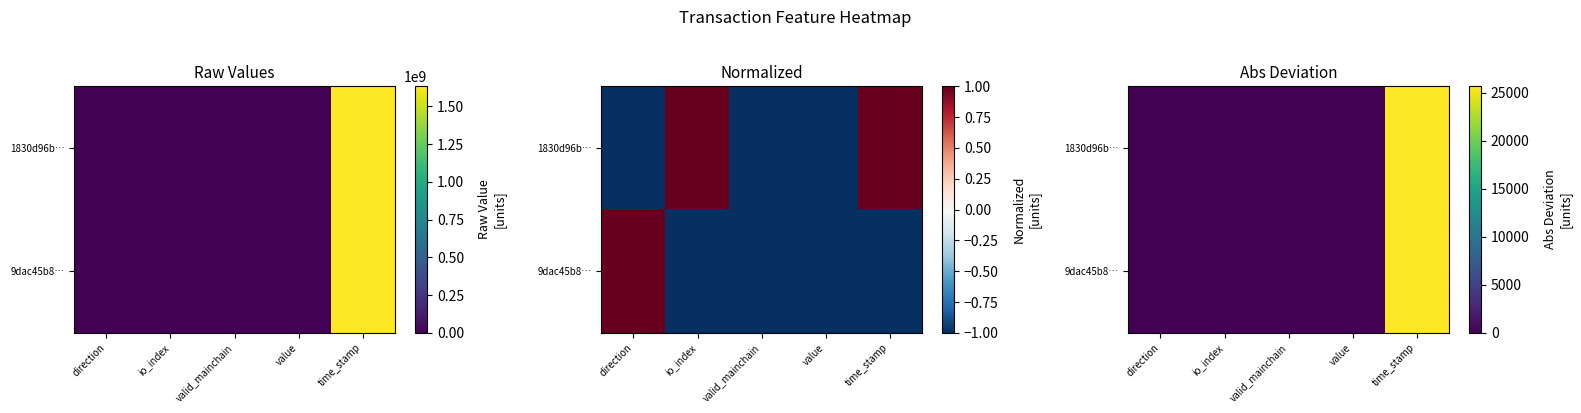

At which label does 9dac45b8… reach its minimum?

valid_mainchain